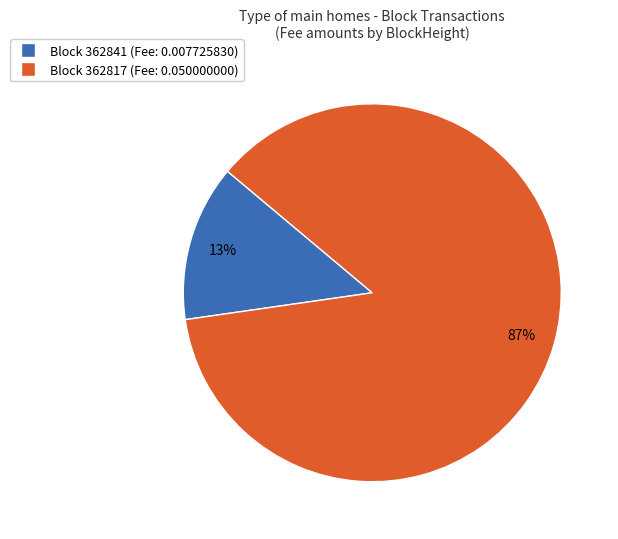

To the nearest percent, what portion does Block 362817 (Fee: 0.050000000) represent?

87%